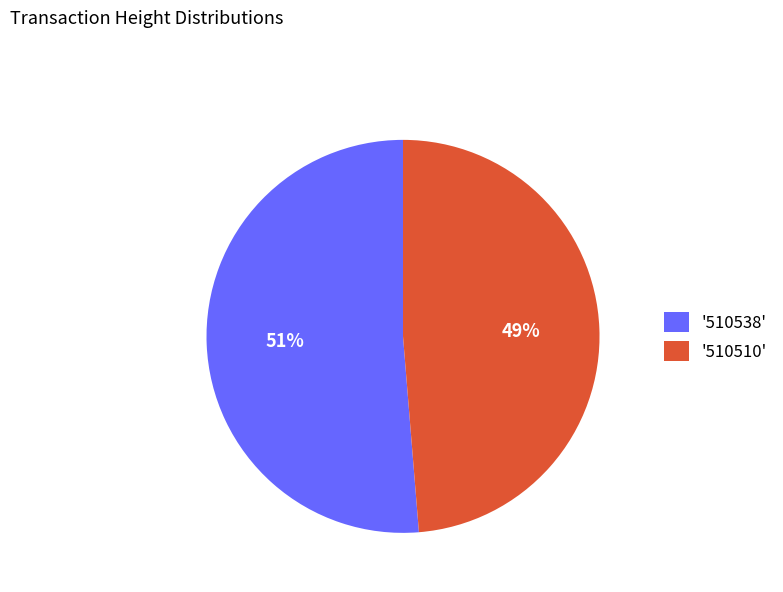

Is there any slice that represents more than half of the pie?

Yes